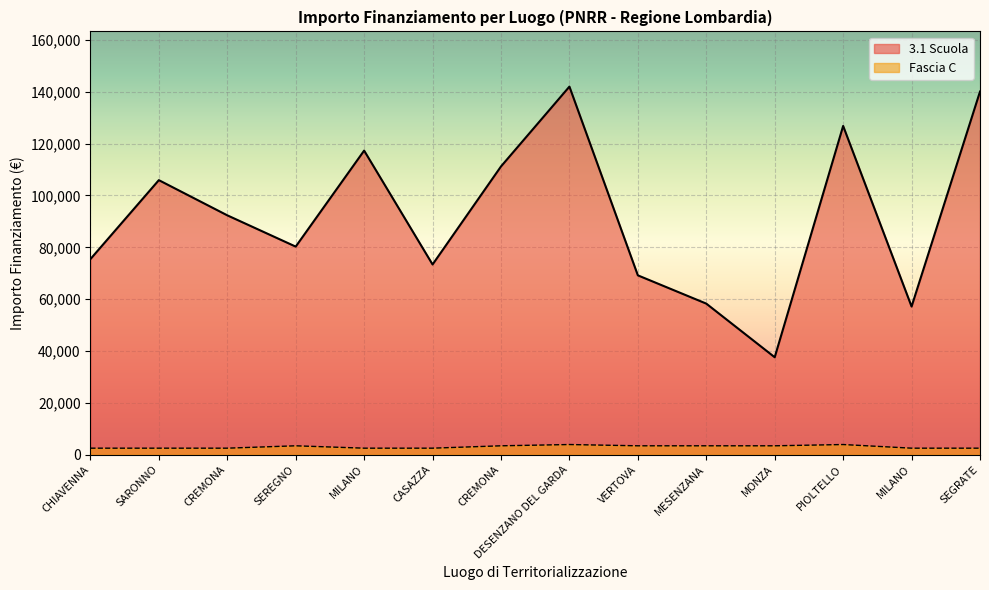

True or false: Fascia C and 3.1 Scuola cross at least once.

False